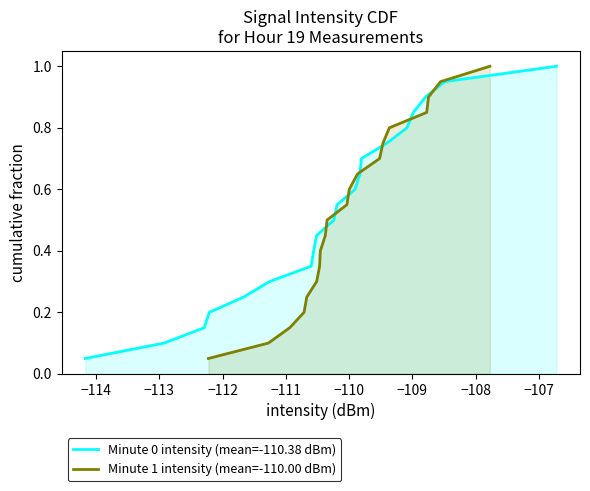

What is the maximum value for Minute 0 intensity (mean=-110.38 dBm)?

1.0